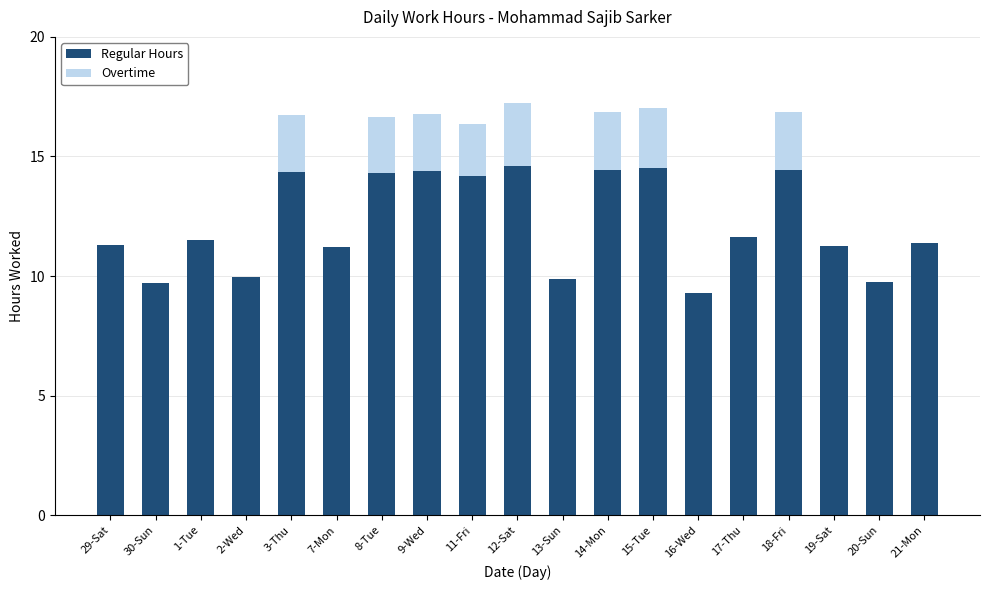

Are the bars grouped side by side (vs. stacked)?

No